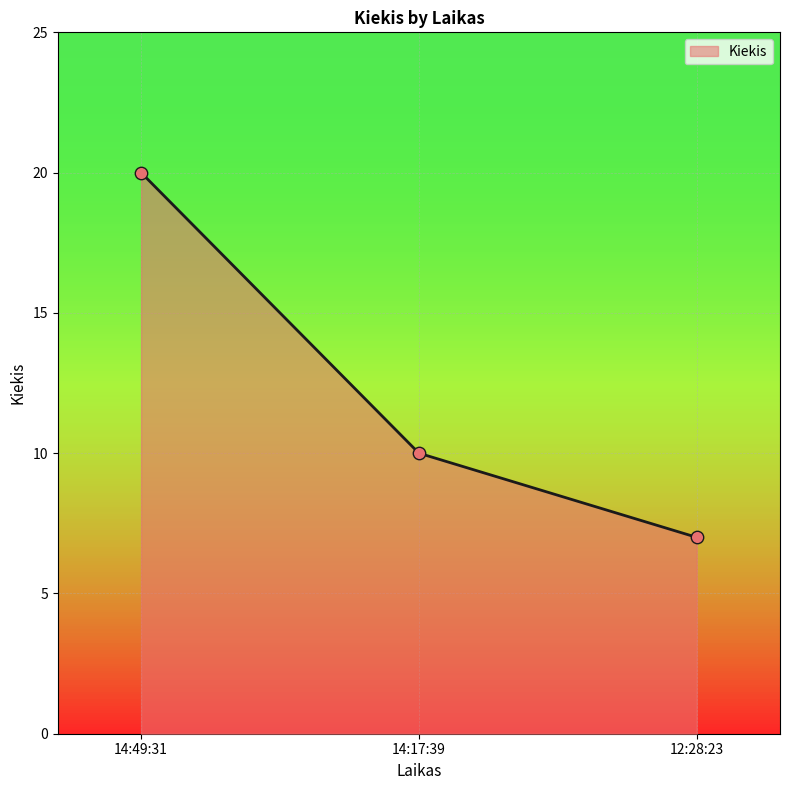

Approximately how many times larger is the value at 14:49:31 compared to 14:17:39?

2.0